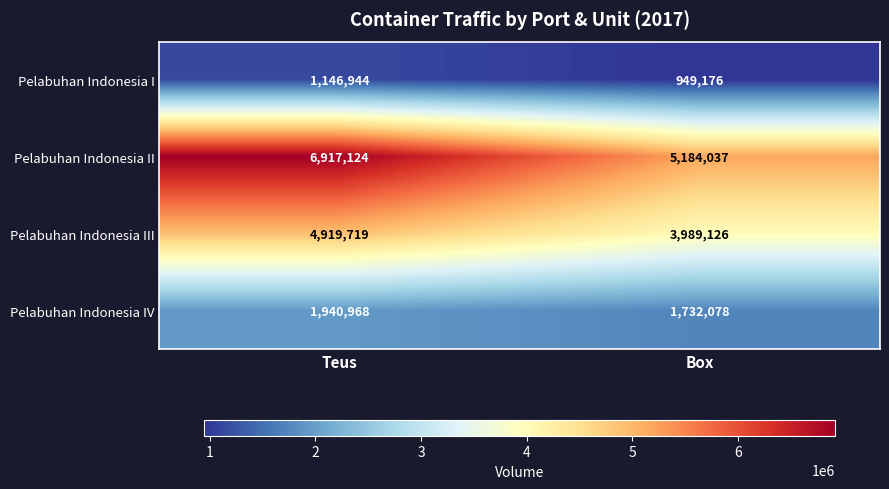

What is the minimum value shown in the chart?

949176